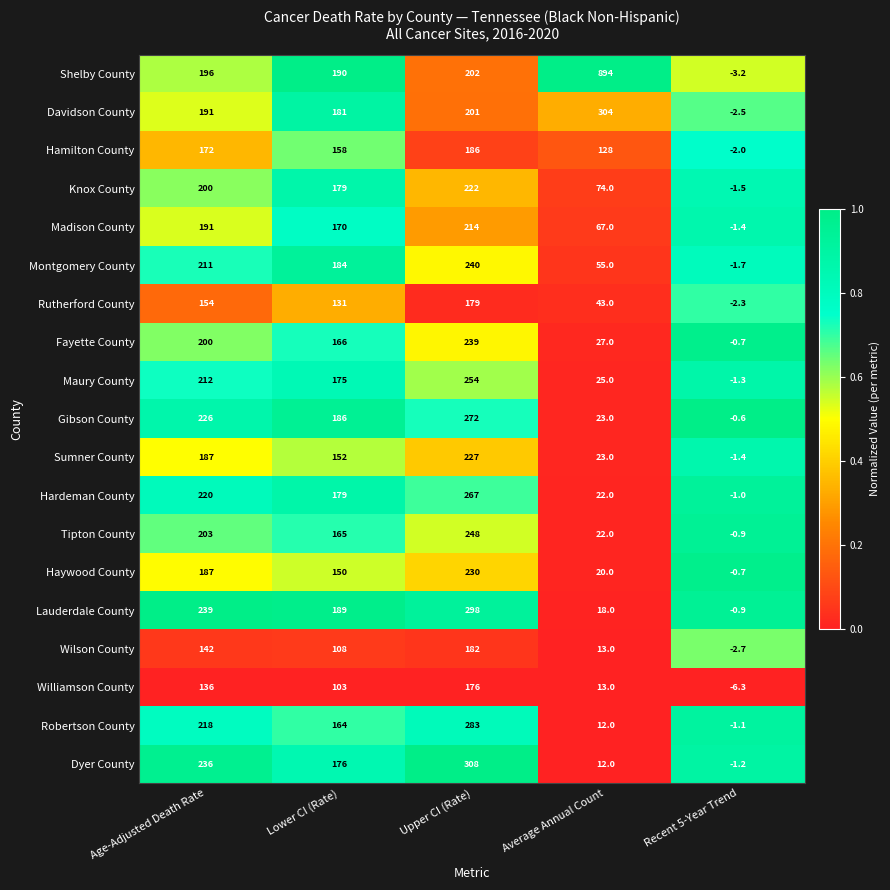

What is the difference between the highest and lowest values at Lower CI (Rate)?

87.0